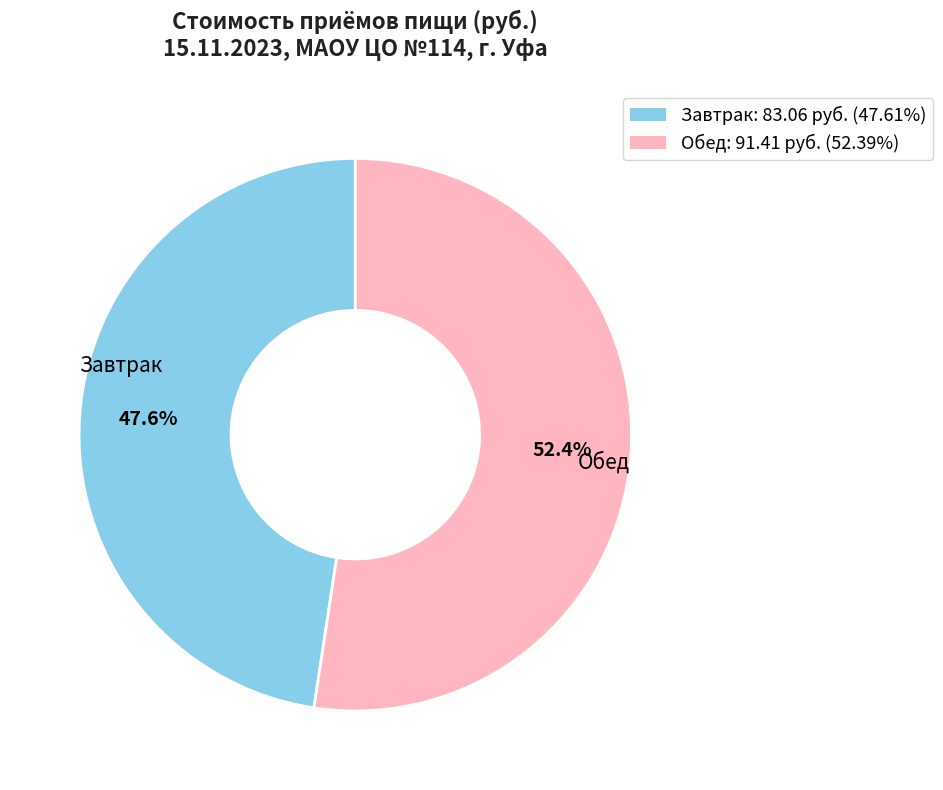

Does Обед represent more than half of the total?

Yes